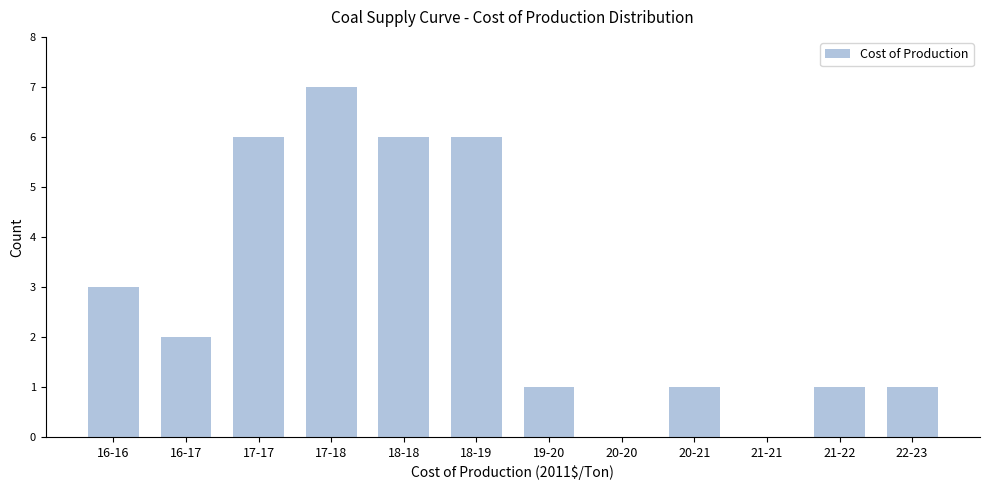

Reading right to left, what are all the values shown in this chart?

22-23=1	21-22=1	21-21=0	20-21=1	20-20=0	19-20=1	18-19=6	18-18=6	17-18=7	17-17=6	16-17=2	16-16=3